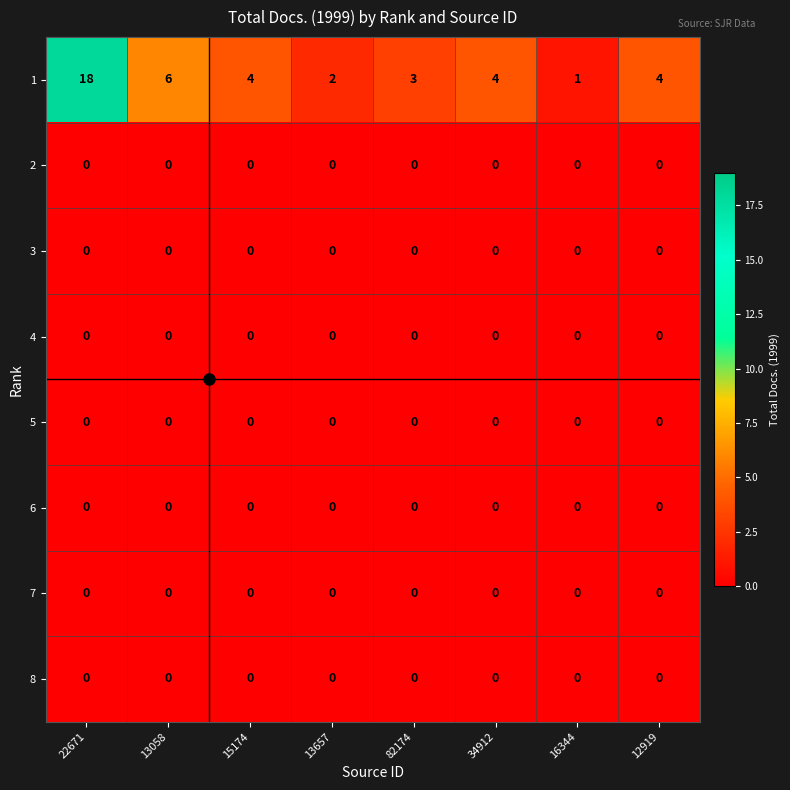

True or false: 7 has a value of 0 at 13058.

True